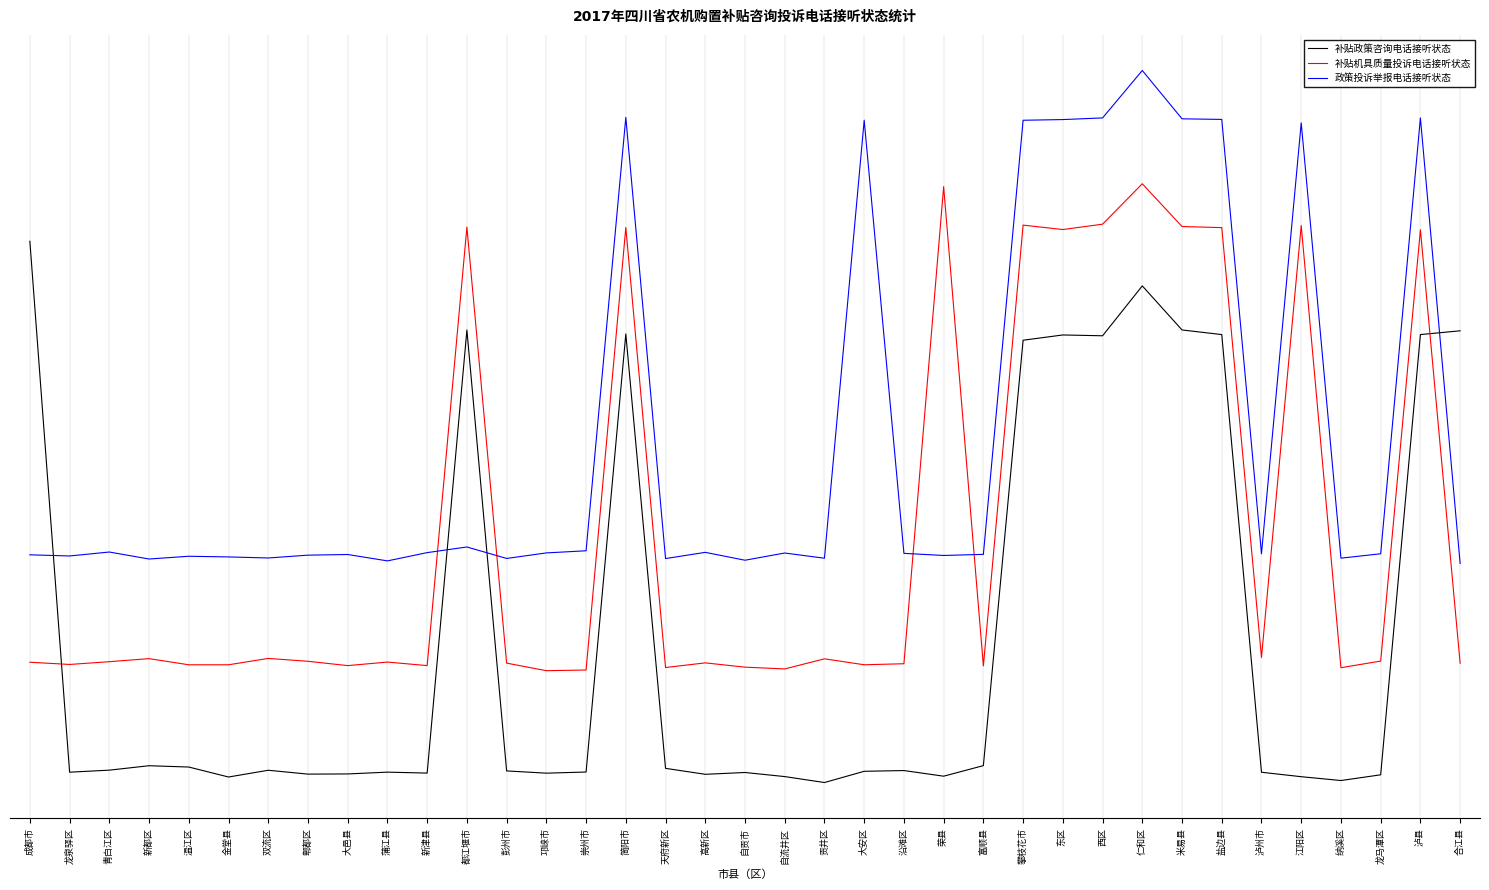

Which series has the largest total across all categories?

政策投诉举报电话接听状态